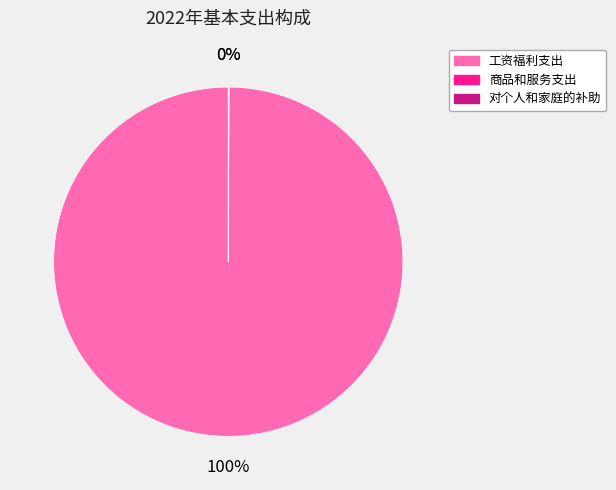

What is the largest slice in the pie chart?

工资福利支出